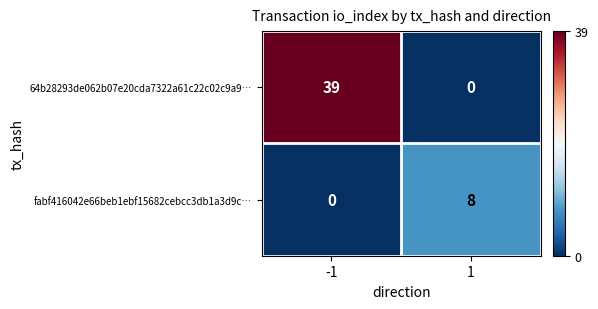

List the series in order of their peak value, lowest first.

fabf416042e66beb1ebf15682cebcc3db1a3d9c…, 64b28293de062b07e20cda7322a61c22c02c9a9…